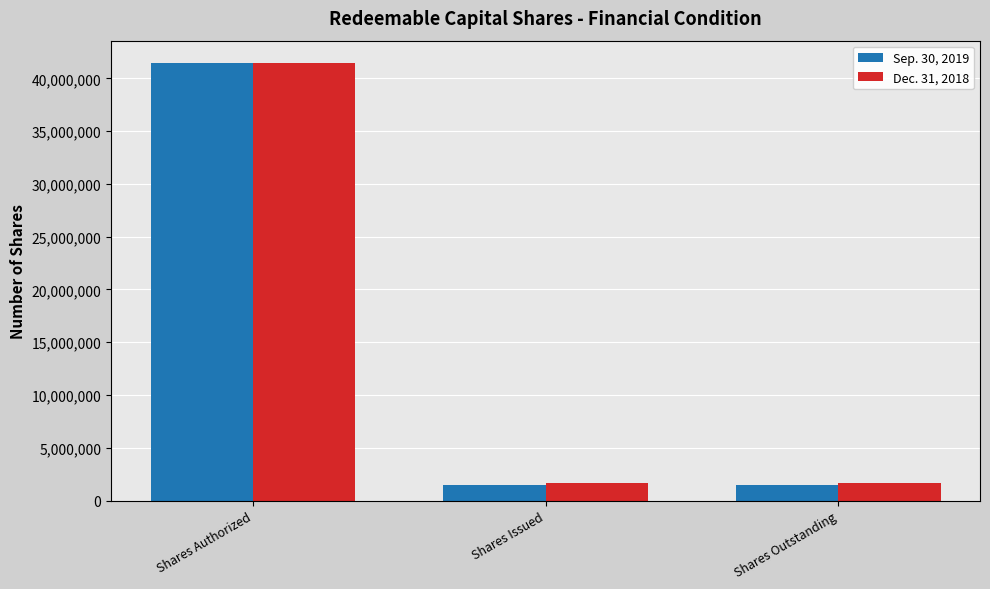

How many groups of bars are there?

3